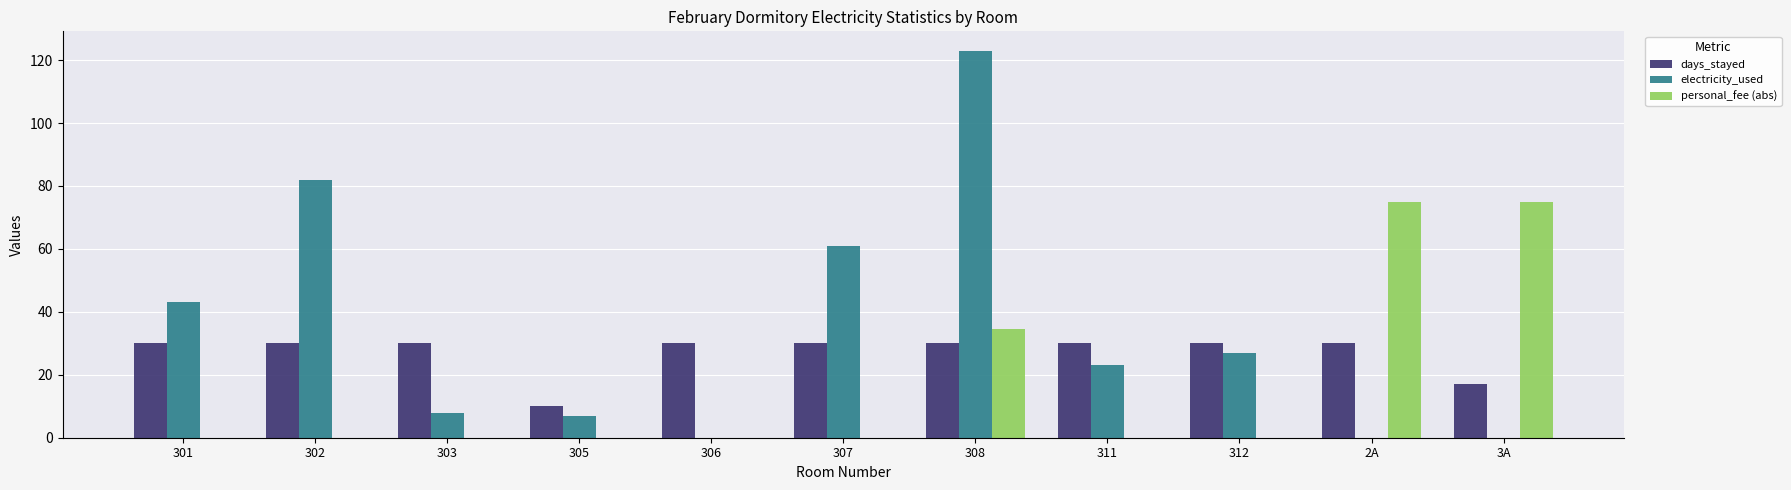

Which series changed the most between 303 and 308?

electricity_used